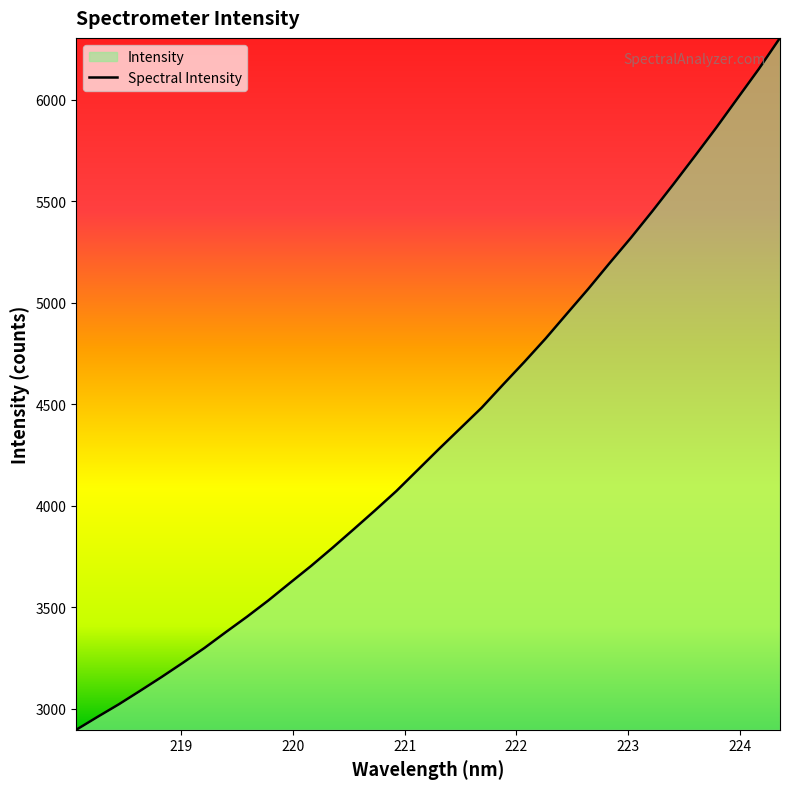

What is the greatest value displayed?

6304.3